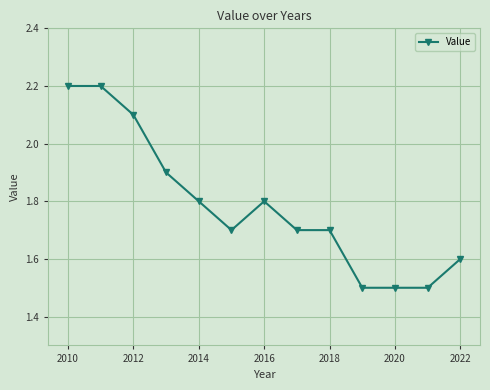

What is the difference between the maximum and minimum values?

0.7